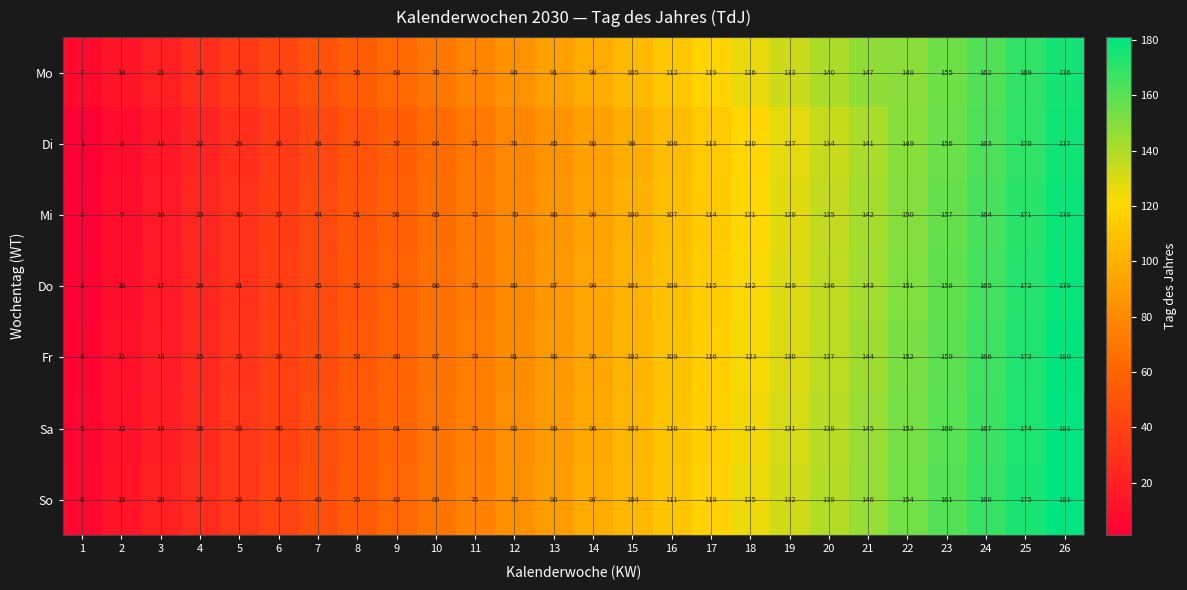

What is the difference between the highest and lowest values at 16?

6